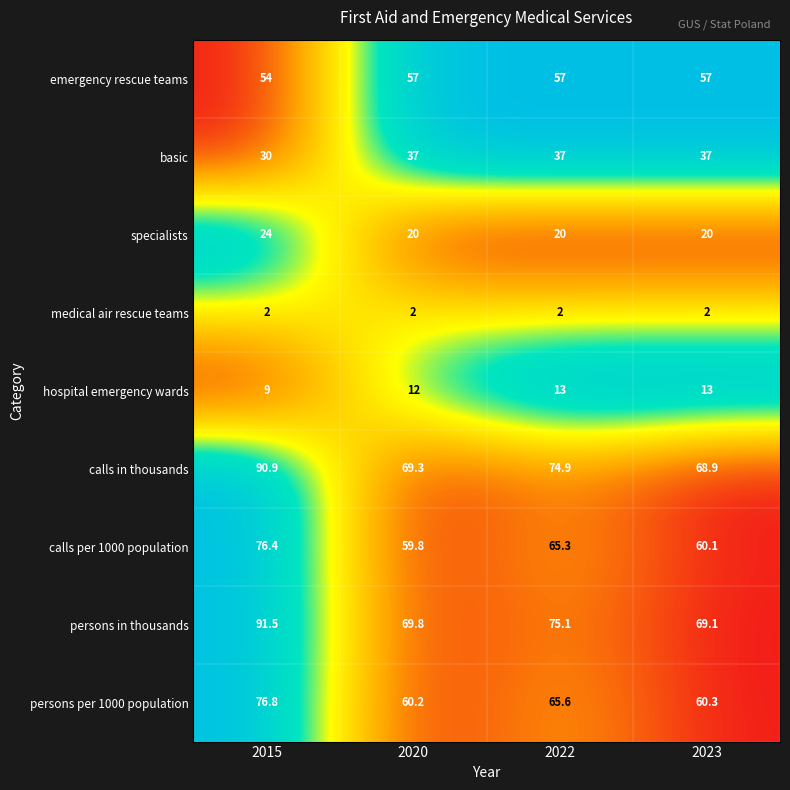

Which series has the largest total across all categories?

persons in thousands